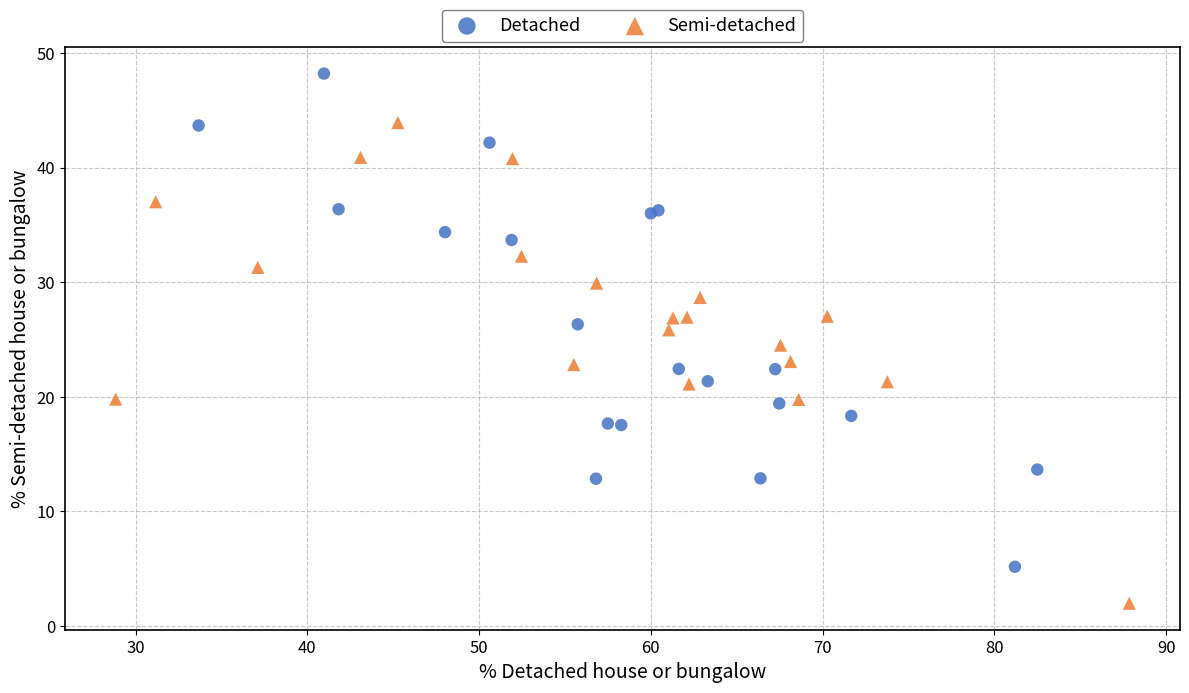

Which series contains the highest Y value?

Detached